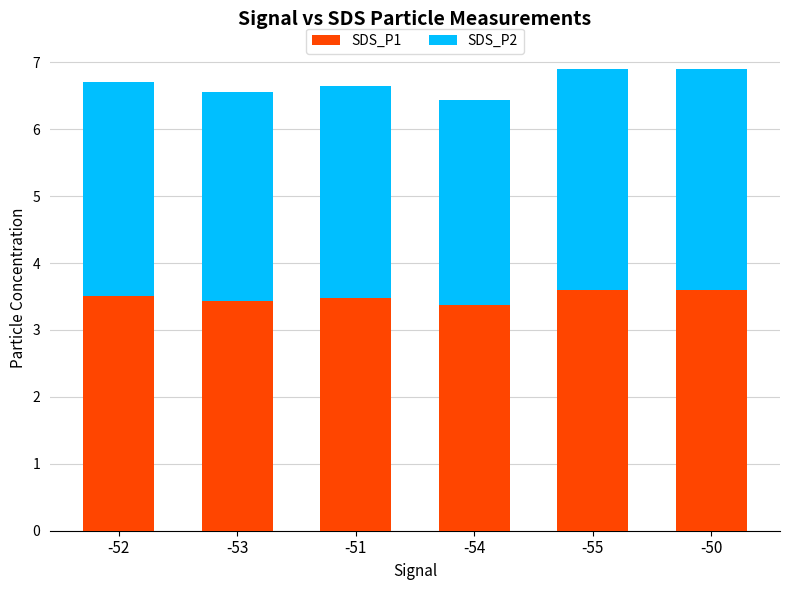

How many distinct data groups are displayed?

2